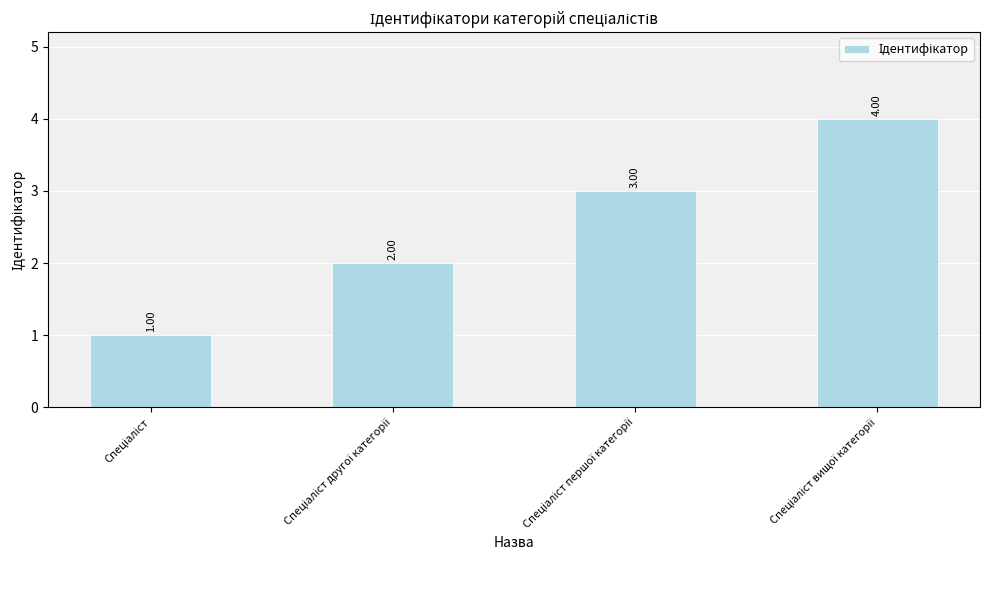

What is the sum of all values?

10